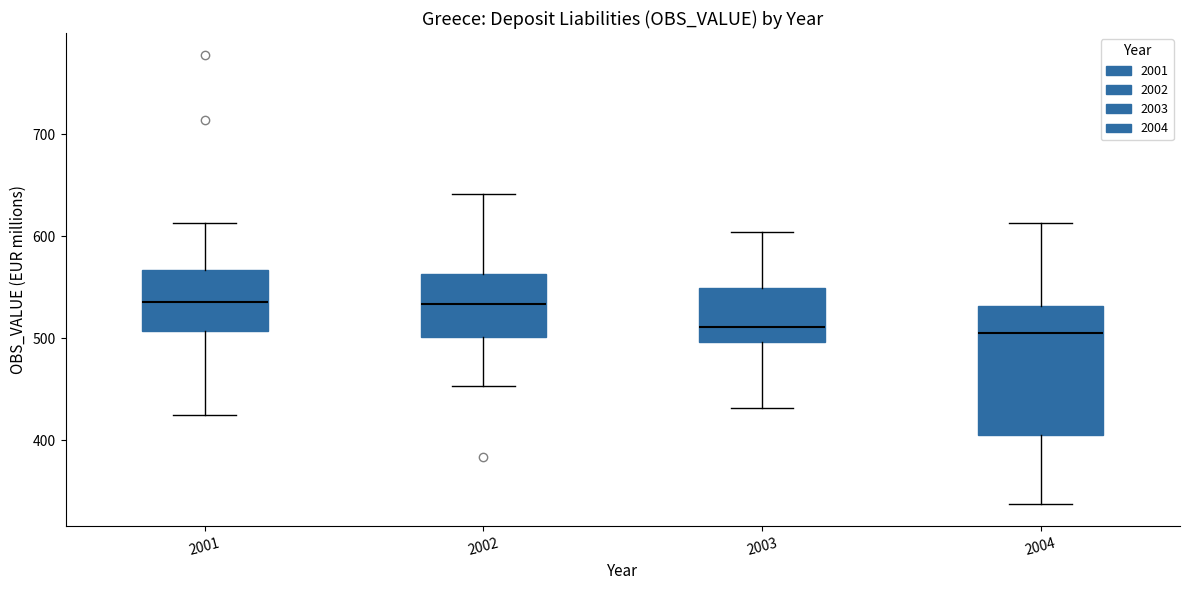

Reading left to right, transcribe this box plot: for each box, give where its median line is, the range the box spans, and where its two whiskers end, as read against the y-axis. The values are not printed on the chart, so give them approximately, as read against the axis.

2001: median 540, box 510 to 570, whiskers 430 to 610
2002: median 530, box 500 to 560, whiskers 450 to 640
2003: median 510, box 500 to 550, whiskers 430 to 600
2004: median 510, box 410 to 530, whiskers 340 to 610